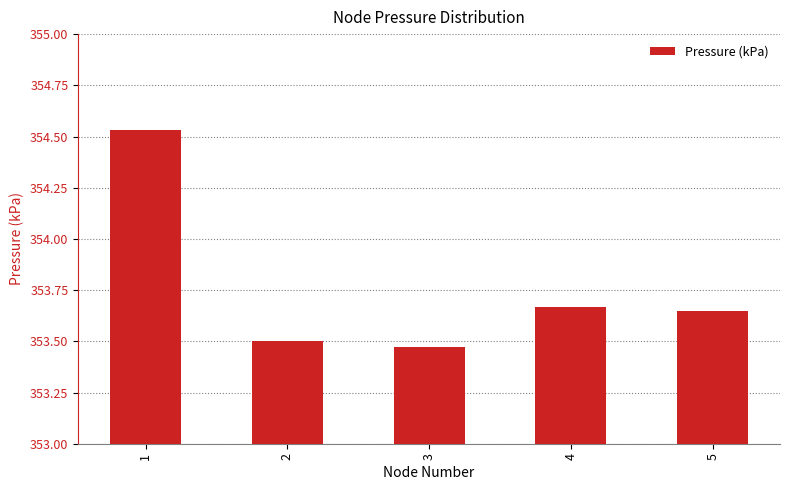

What is the sum of all values?

1768.8